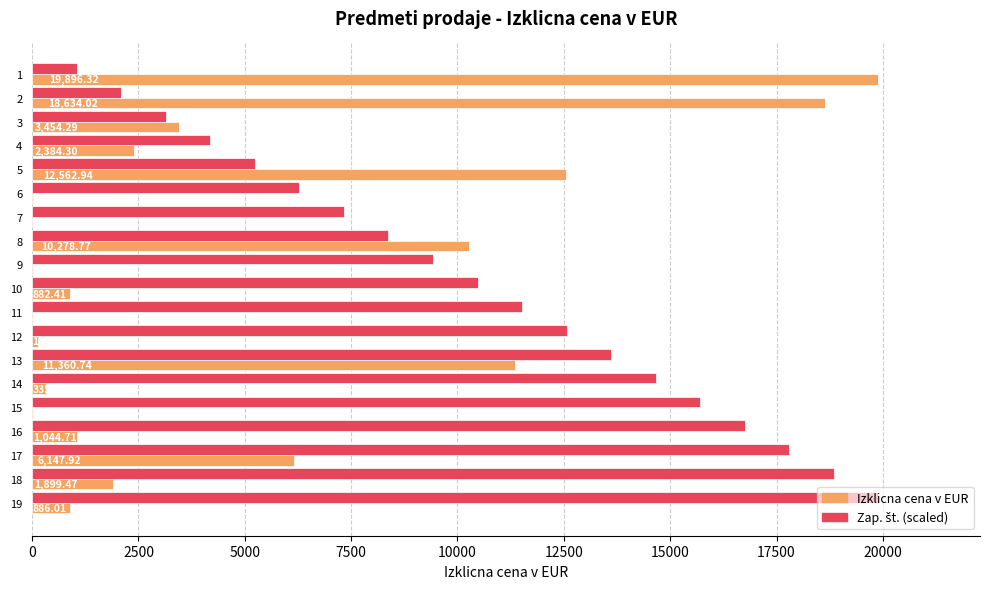

Which series has the widest spread of values?

Izklicna cena v EUR